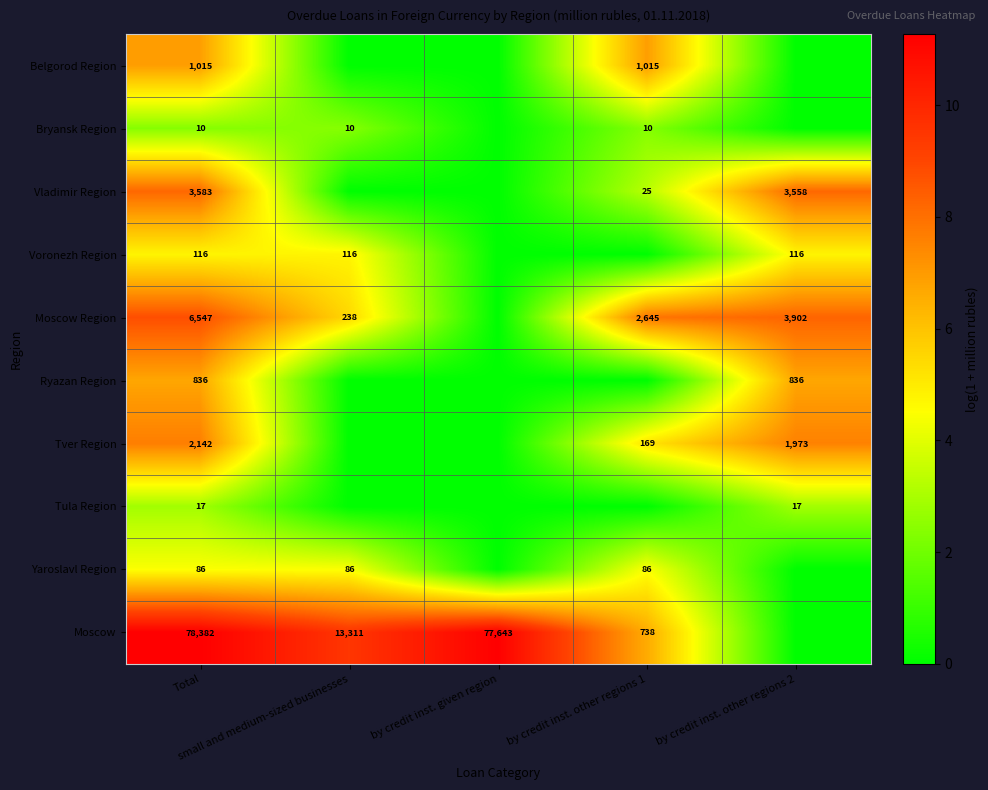

What is the approximate value of Moscow Region at by credit inst. other regions 1?

7.9